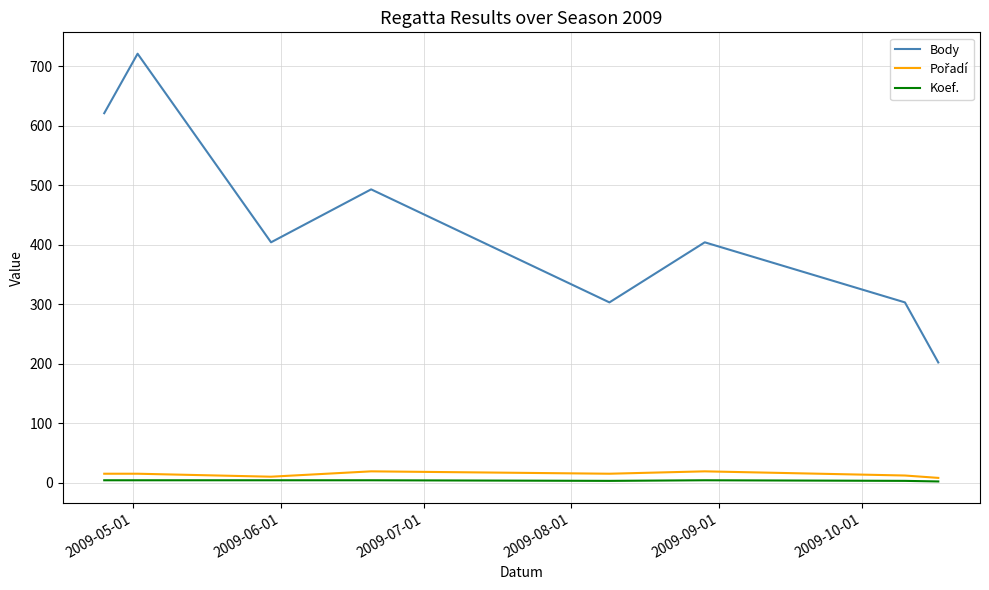

True or false: Body has more than 0 interior local peaks.

True